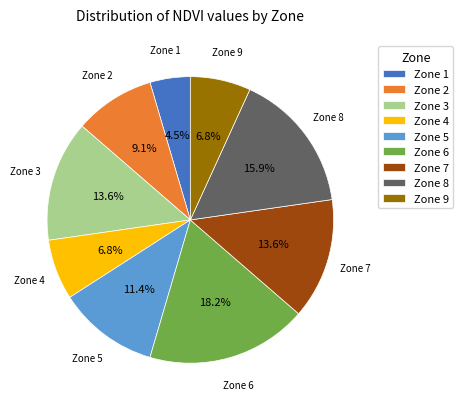

How many segments does this pie chart have?

9